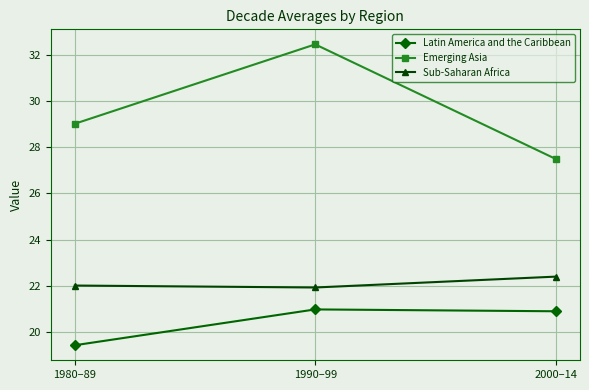

What is the maximum value shown in the chart?

32.5